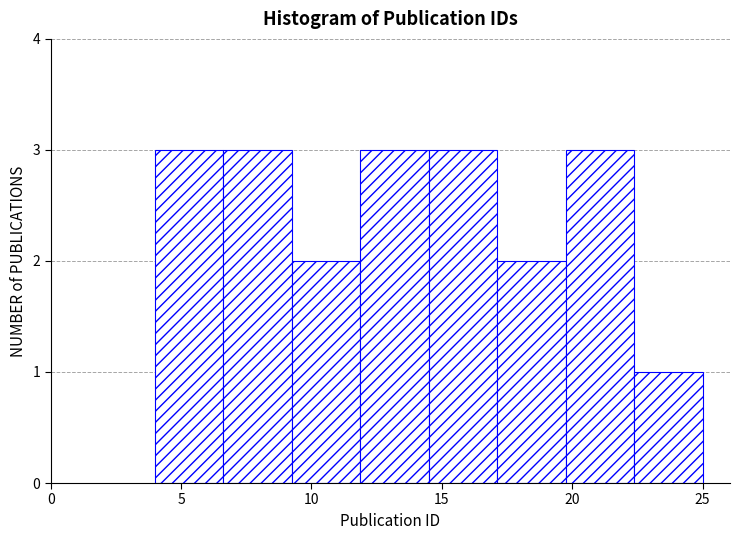

How tall is the bar that spans 12.0 to 14.5 on the x-axis? Neither the bar edges nor the heights are printed on the chart, so give them approximately, as read against the axes.

3